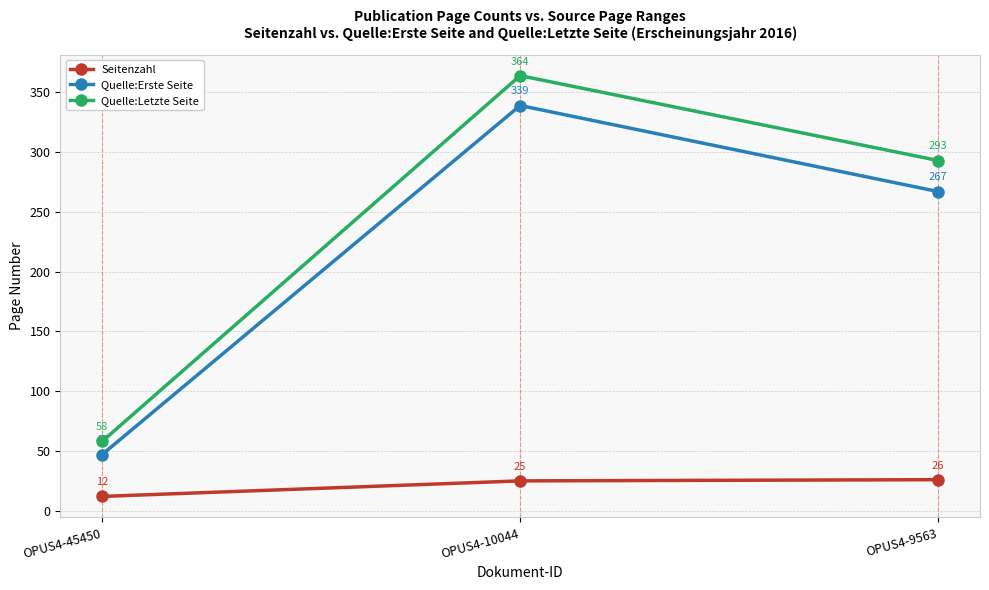

What is the sum of all Quelle:Letzte Seite values?

715